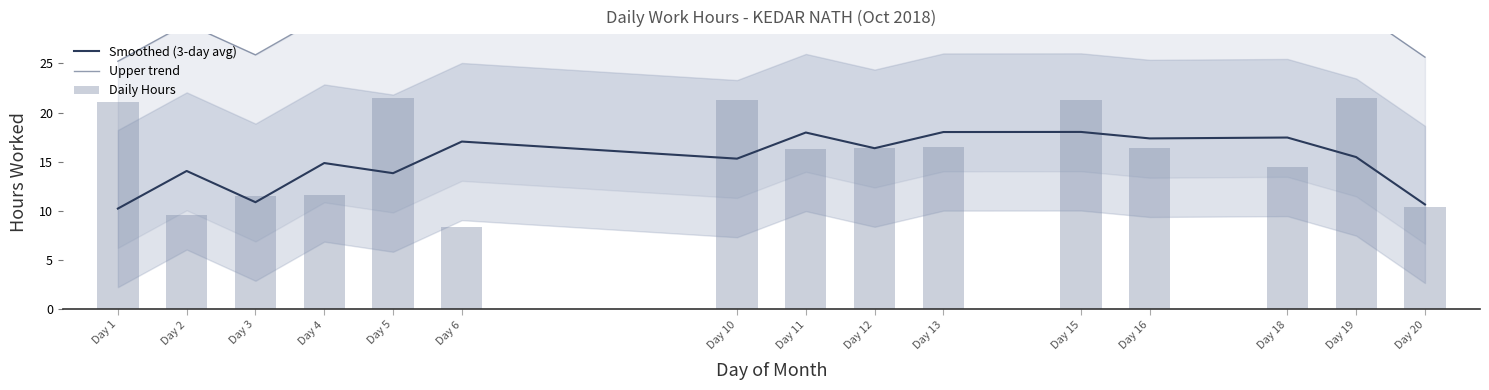

How many data points in Upper trend are above 30?

9